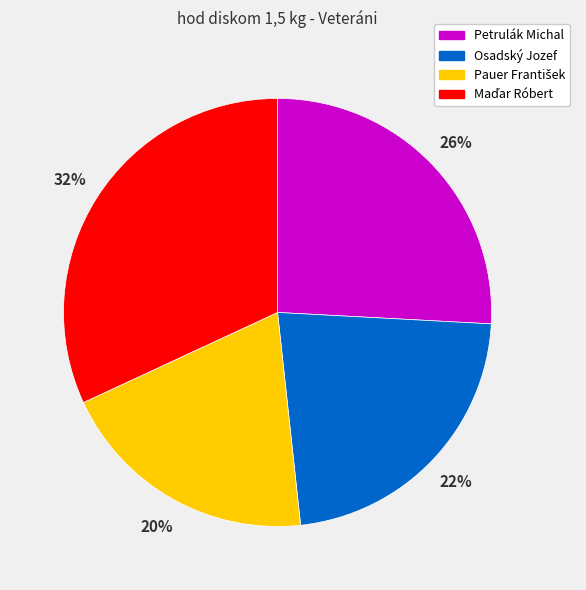

To the nearest percent, what percentage of the pie is Petrulák Michal?

26%